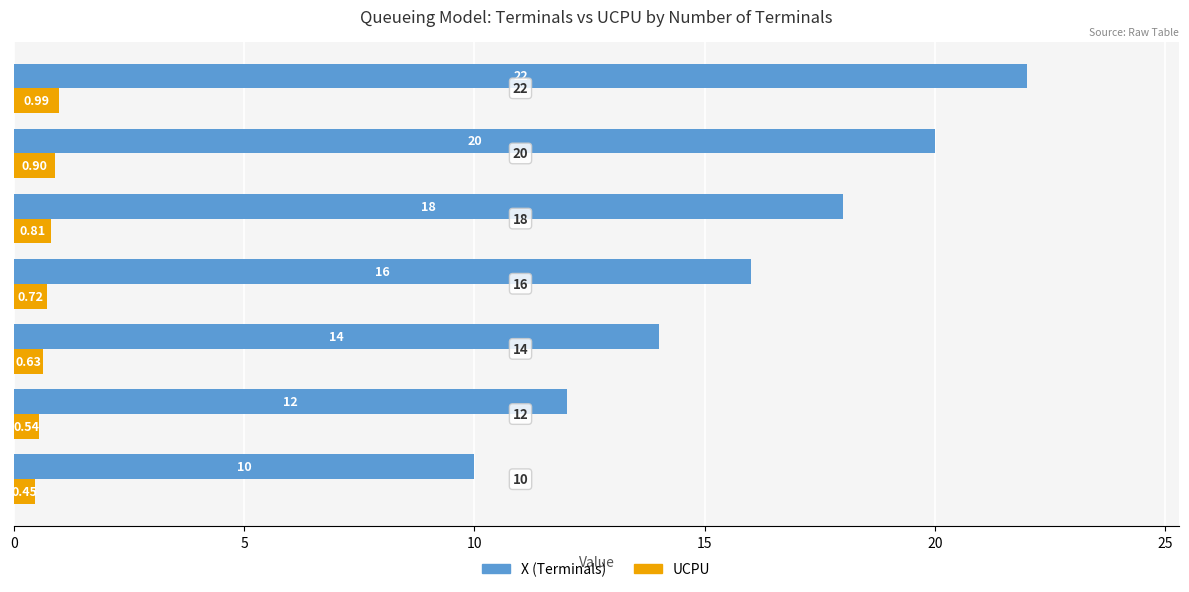

Rank the series by their maximum value, from lowest to highest.

UCPU, X (Terminals)